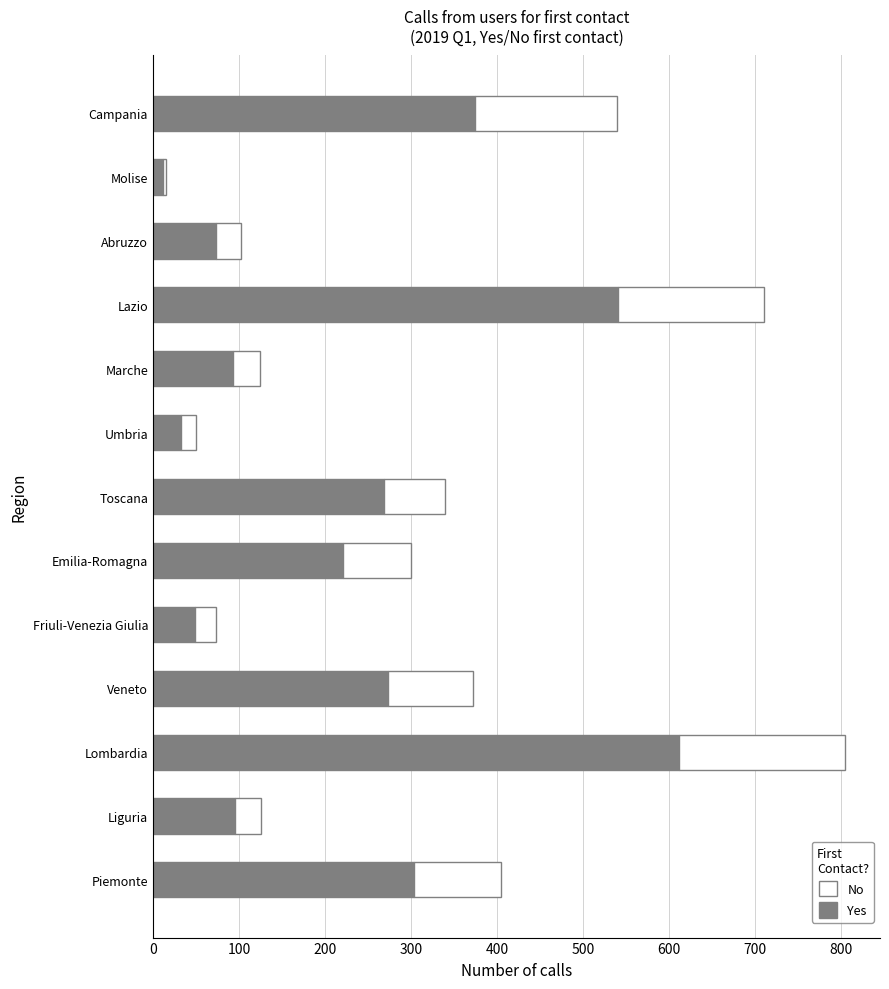

What is the approximate value of Yes at Umbria?

33